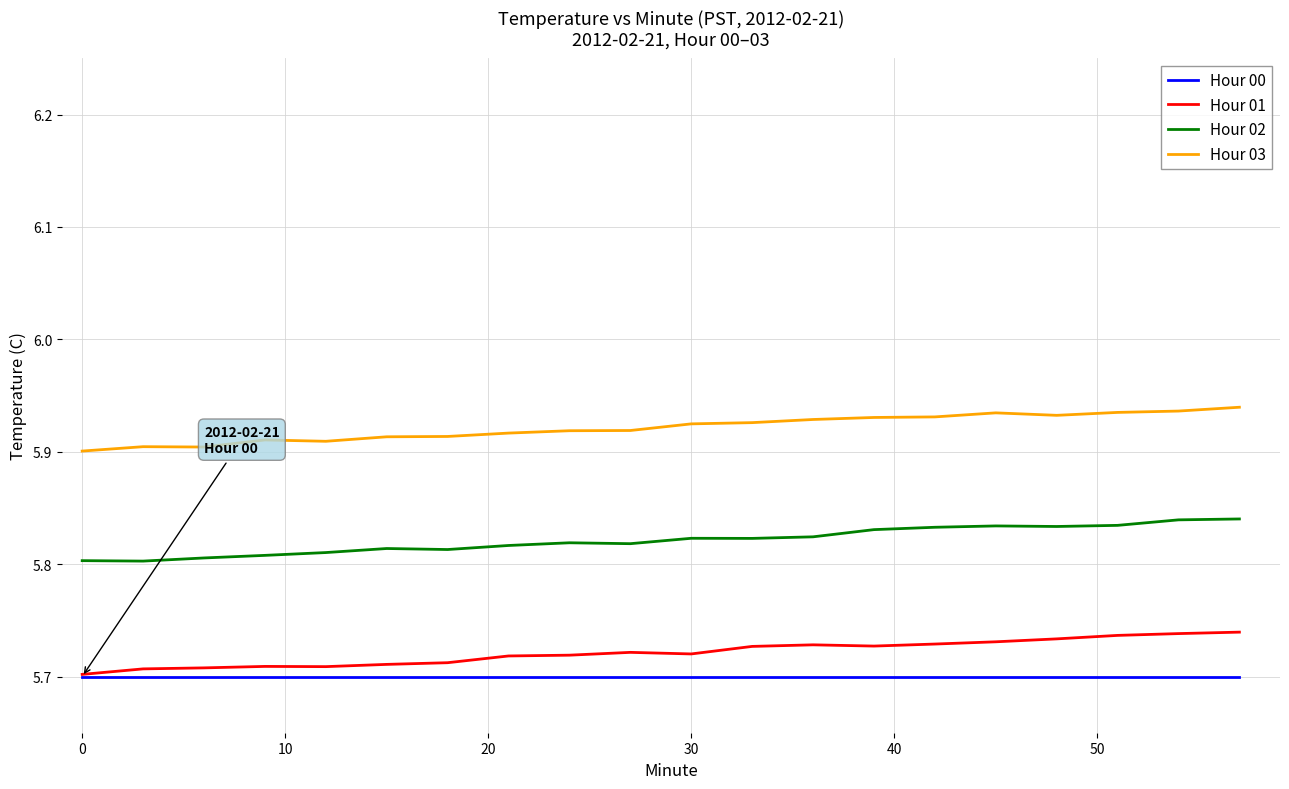

True or false: Hour 00 and Hour 03 intersect in this chart.

False